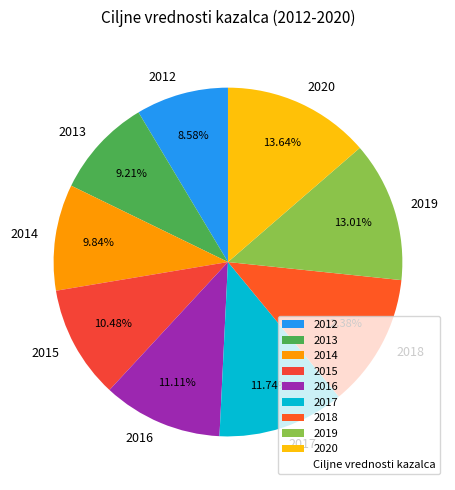

Between 2012 and 2019, which is larger?

2019